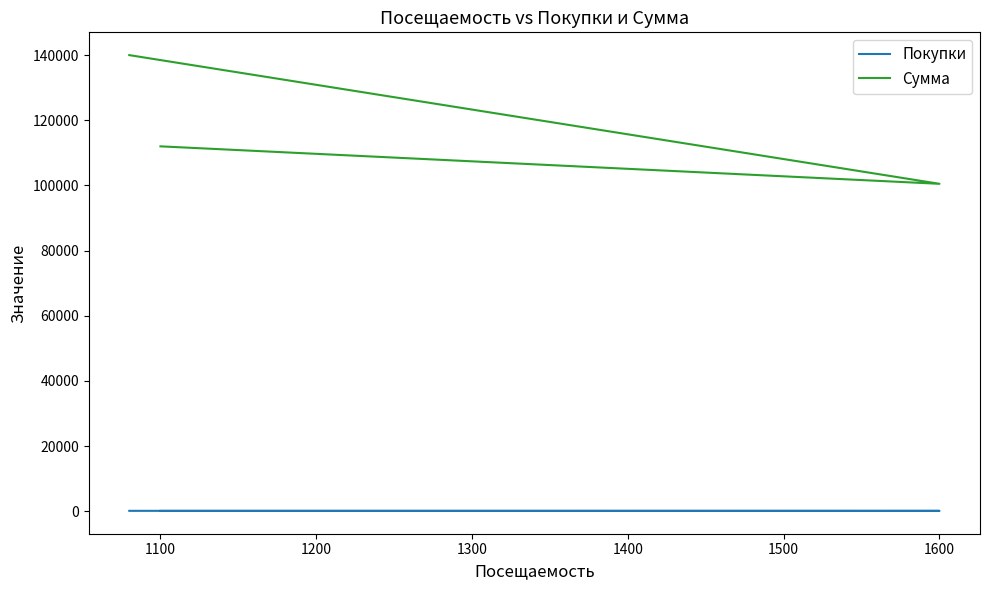

Does the chart have visible grid lines?

No